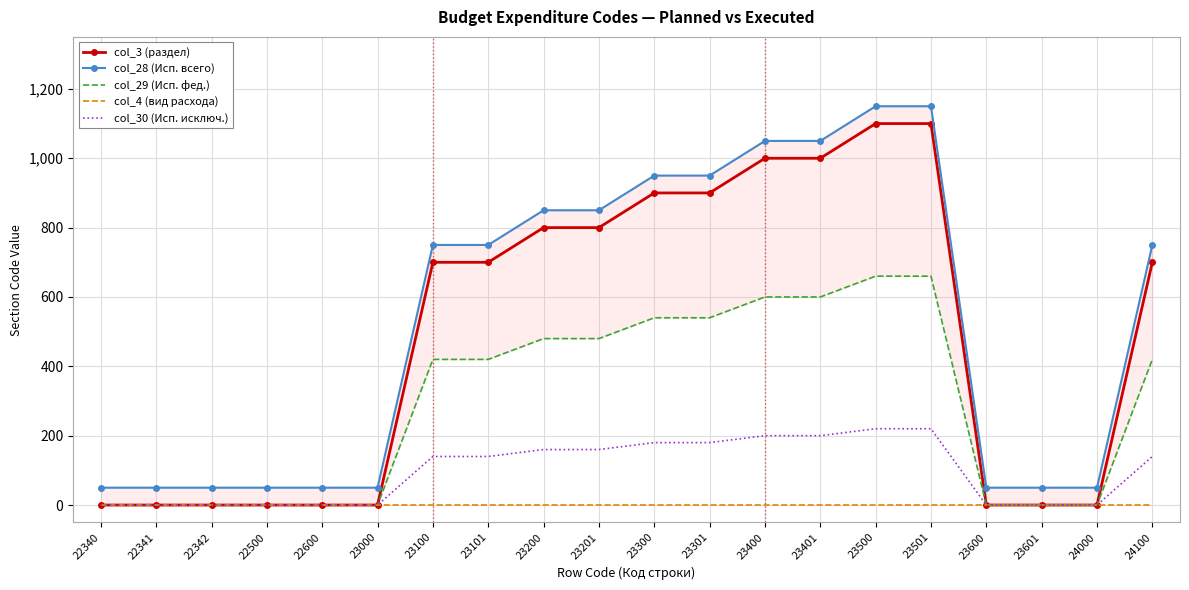

Which label corresponds to the largest value in the chart?

23500